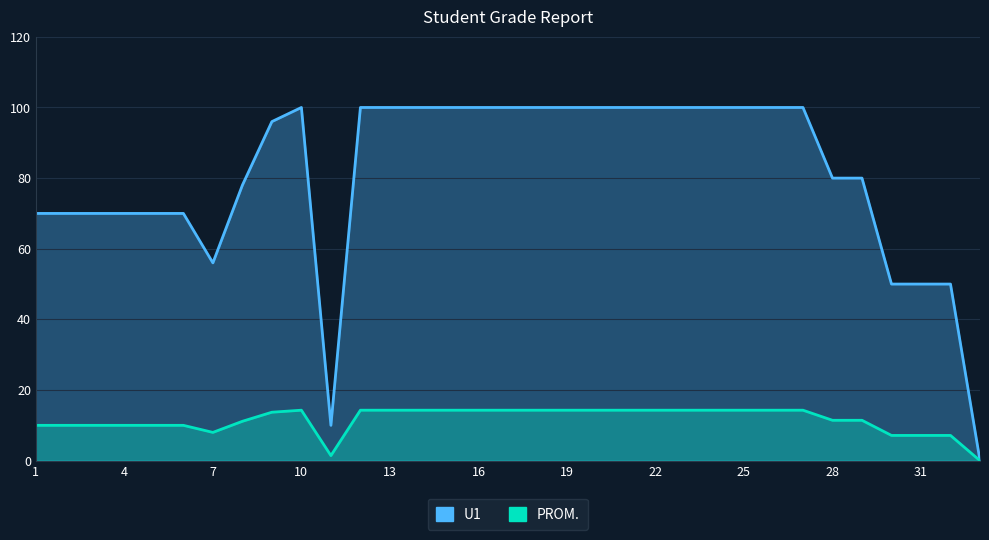

Rank the series by their maximum value, from highest to lowest.

U1, PROM.